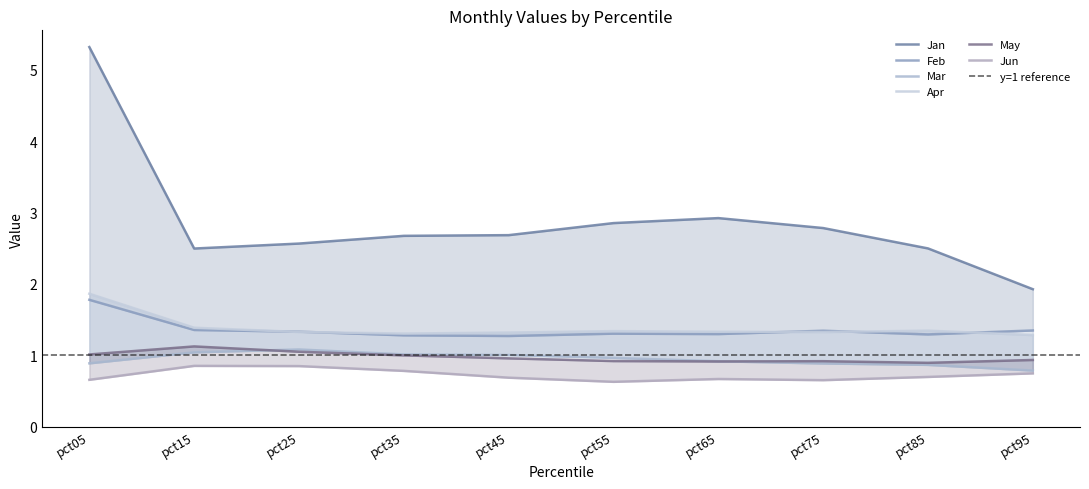

Reading left to right, what are all the values shown in this chart?

Jan: 5.3	2.5	2.6	2.7	2.7	2.9	2.9	2.8	2.5	1.9
Feb: 1.8	1.4	1.3	1.3	1.3	1.3	1.3	1.3	1.3	1.3
Mar: 0.9	1.0	1.1	1.0	1.0	1.0	0.9	0.9	0.9	0.8
Apr: 1.9	1.4	1.3	1.3	1.3	1.3	1.3	1.3	1.3	1.3
May: 1.0	1.1	1.1	1.0	1.0	0.9	0.9	0.9	0.9	0.9
Jun: 0.7	0.9	0.9	0.8	0.7	0.6	0.7	0.7	0.7	0.7